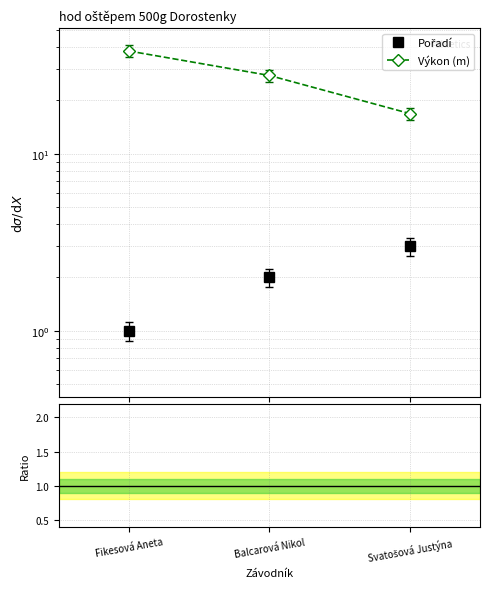

What is the label of the 1st point from the left?

Fikesová Aneta